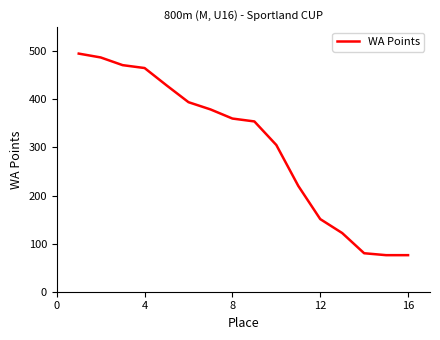

What is the smallest value displayed?

76